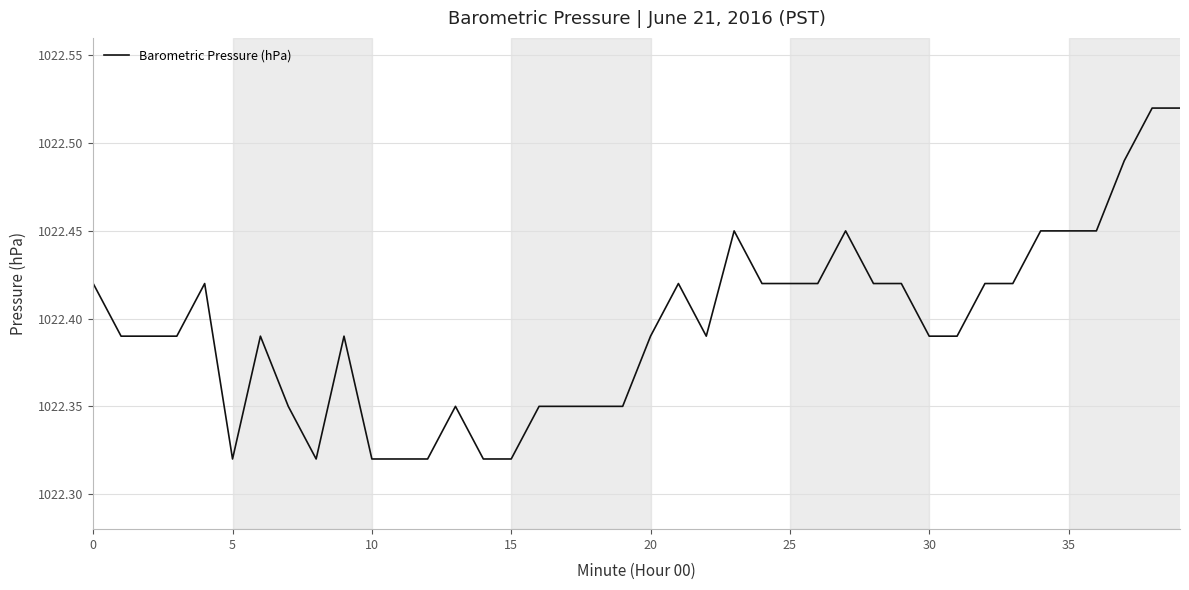

What is the average value?

1022.4